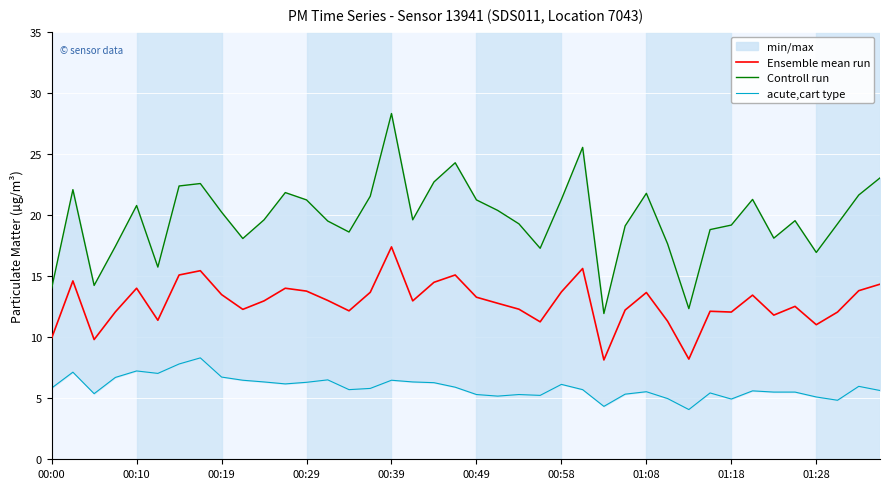

At which label does Ensemble mean run reach its peak?

00:39